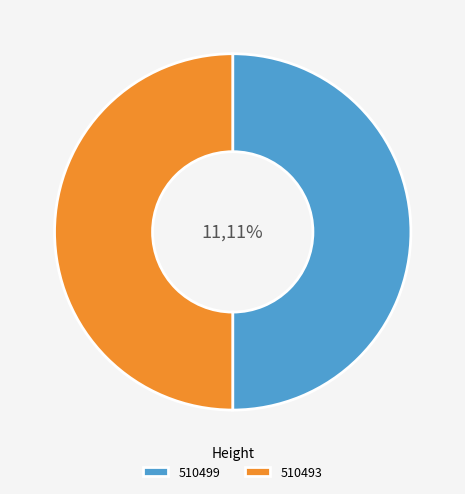

What percentage is the 510493 slice, to the nearest percent?

50%